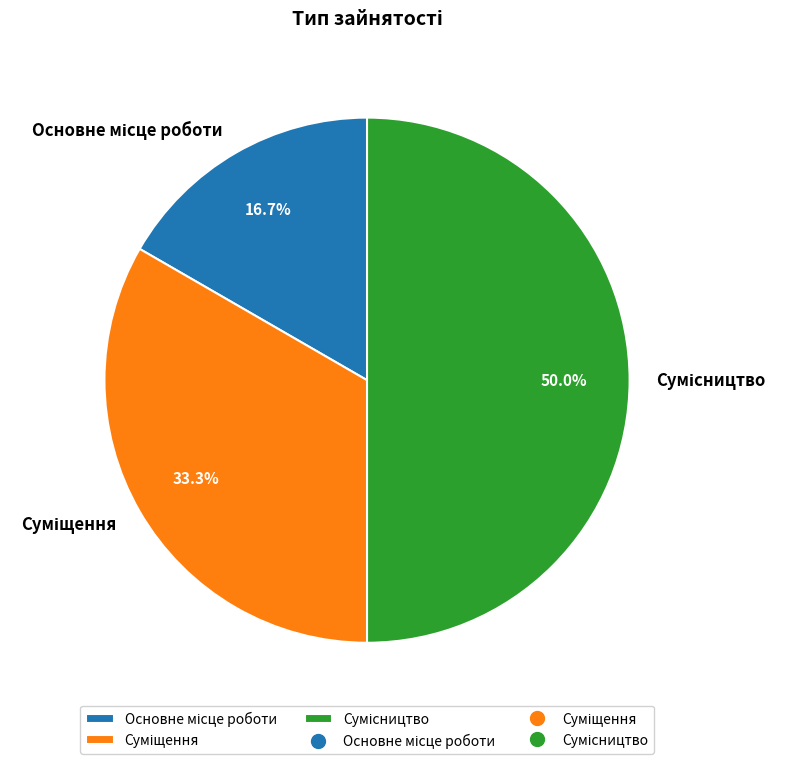

Between Суміщення and Сумісництво, which is larger?

Сумісництво